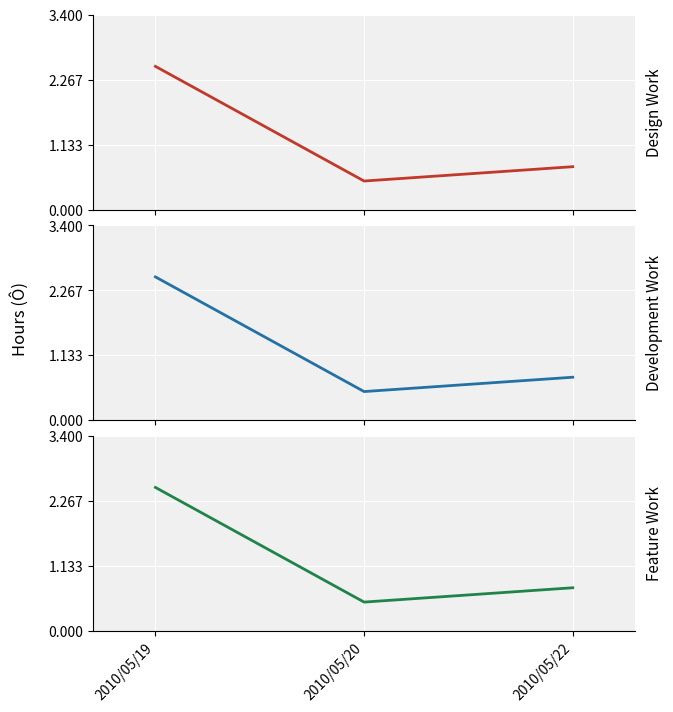

Count the Development Work values in the range 0 to 2.

2